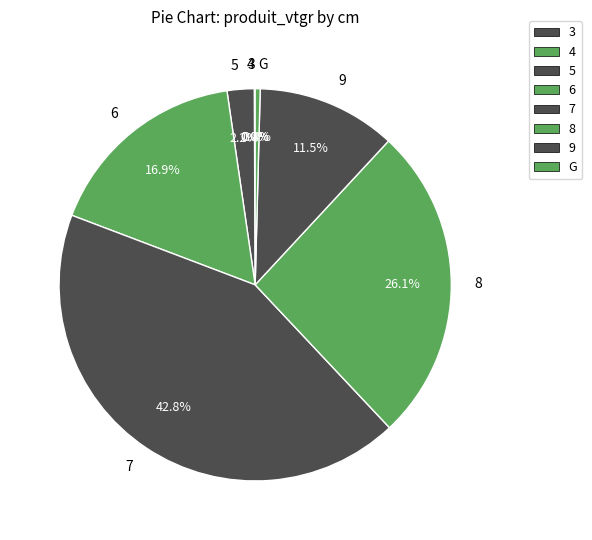

Is the sum of 7 and 6 greater than half?

Yes